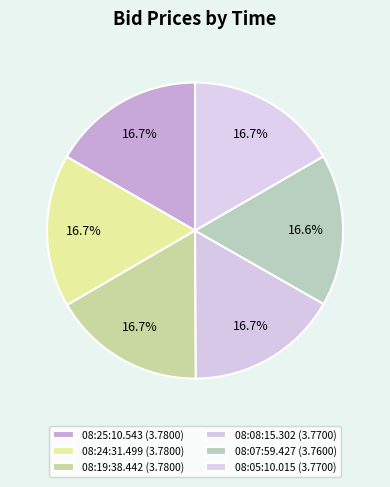

Which category has the smallest portion of the pie?

08:07:59.427